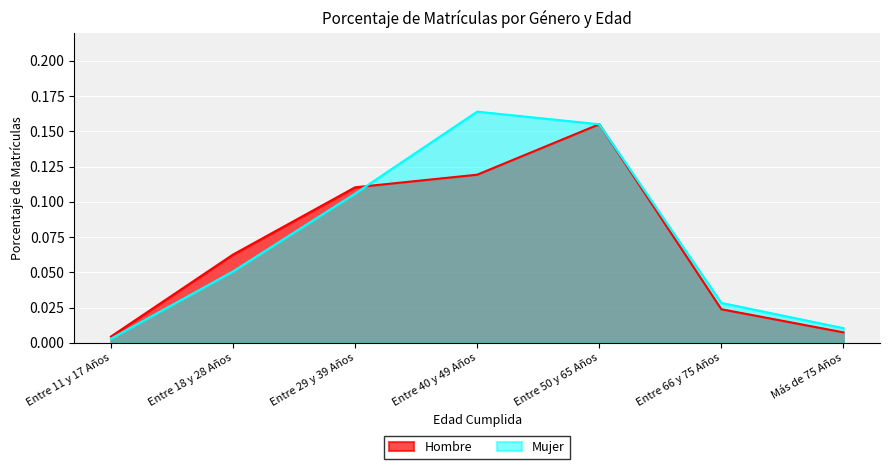

The value of Hombre at Entre 11 y 17 Años is 0.0. True or false?

False